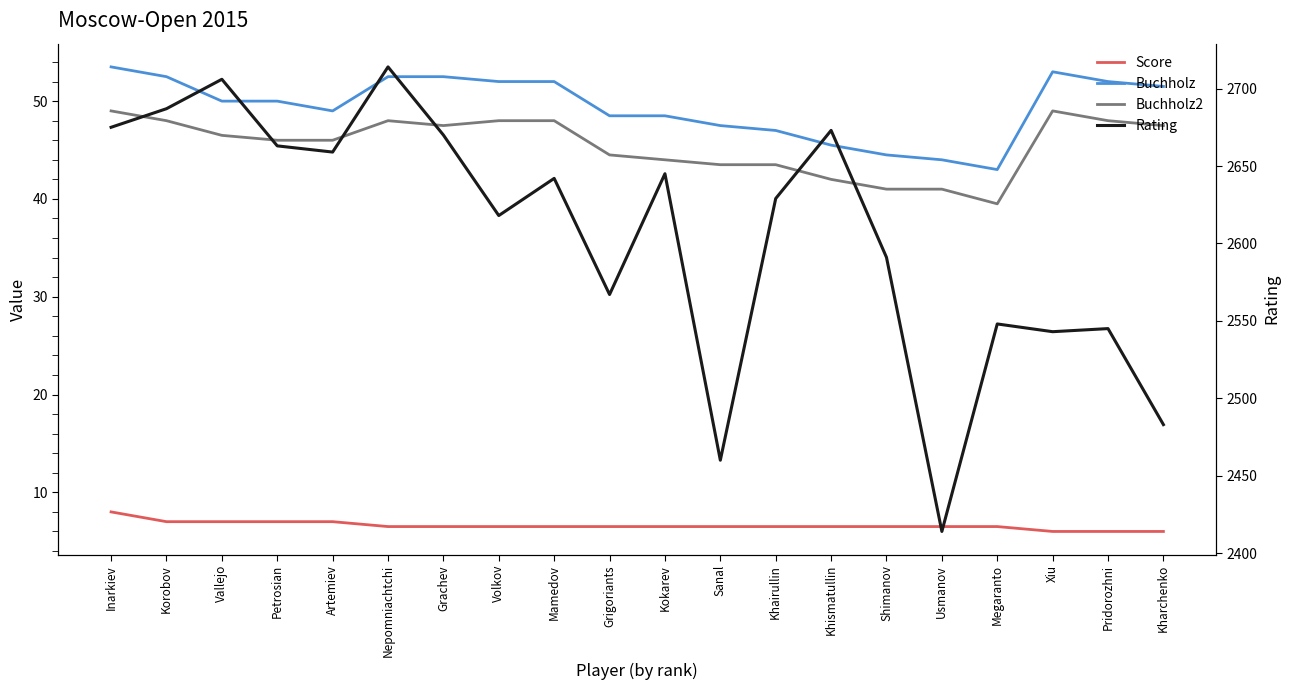

Reading left to right, transcribe all the data shown in this chart.

Score: Inarkiev=8.0	Korobov=7.0	Vallejo=7.0	Petrosian=7.0	Artemiev=7.0	Nepomniachtchi=6.5	Grachev=6.5	Volkov=6.5	Mamedov=6.5	Grigoriants=6.5	Kokarev=6.5	Sanal=6.5	Khairullin=6.5	Khismatullin=6.5	Shimanov=6.5	Usmanov=6.5	Megaranto=6.5	Xiu=6.0	Pridorozhni=6.0	Kharchenko=6.0
Buchholz: Inarkiev=53.5	Korobov=52.5	Vallejo=50.0	Petrosian=50.0	Artemiev=49.0	Nepomniachtchi=52.5	Grachev=52.5	Volkov=52.0	Mamedov=52.0	Grigoriants=48.5	Kokarev=48.5	Sanal=47.5	Khairullin=47.0	Khismatullin=45.5	Shimanov=44.5	Usmanov=44.0	Megaranto=43.0	Xiu=53.0	Pridorozhni=52.0	Kharchenko=51.5
Buchholz2: Inarkiev=49.0	Korobov=48.0	Vallejo=46.5	Petrosian=46.0	Artemiev=46.0	Nepomniachtchi=48.0	Grachev=47.5	Volkov=48.0	Mamedov=48.0	Grigoriants=44.5	Kokarev=44.0	Sanal=43.5	Khairullin=43.5	Khismatullin=42.0	Shimanov=41.0	Usmanov=41.0	Megaranto=39.5	Xiu=49.0	Pridorozhni=48.0	Kharchenko=47.5
Rating: Inarkiev=2675.0	Korobov=2687.0	Vallejo=2706.0	Petrosian=2663.0	Artemiev=2659.0	Nepomniachtchi=2714.0	Grachev=2670.0	Volkov=2618.0	Mamedov=2642.0	Grigoriants=2567.0	Kokarev=2645.0	Sanal=2460.0	Khairullin=2629.0	Khismatullin=2673.0	Shimanov=2591.0	Usmanov=2414.0	Megaranto=2548.0	Xiu=2543.0	Pridorozhni=2545.0	Kharchenko=2483.0